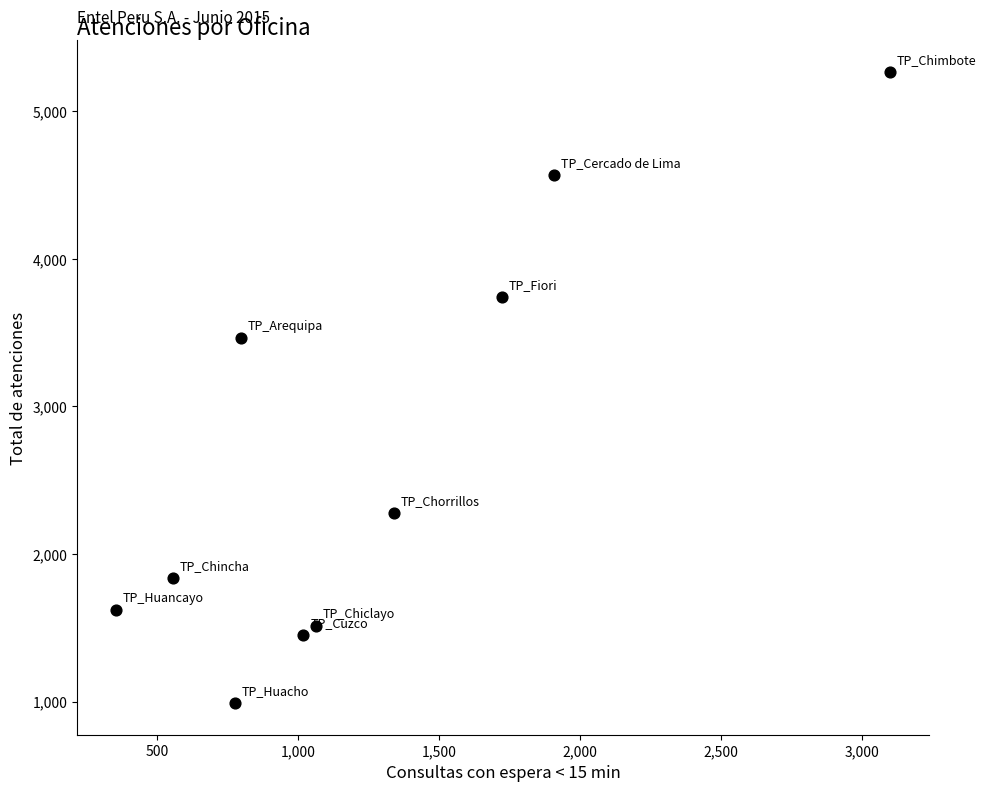

What Y value in the scatter plot is closest to 3128?

3465